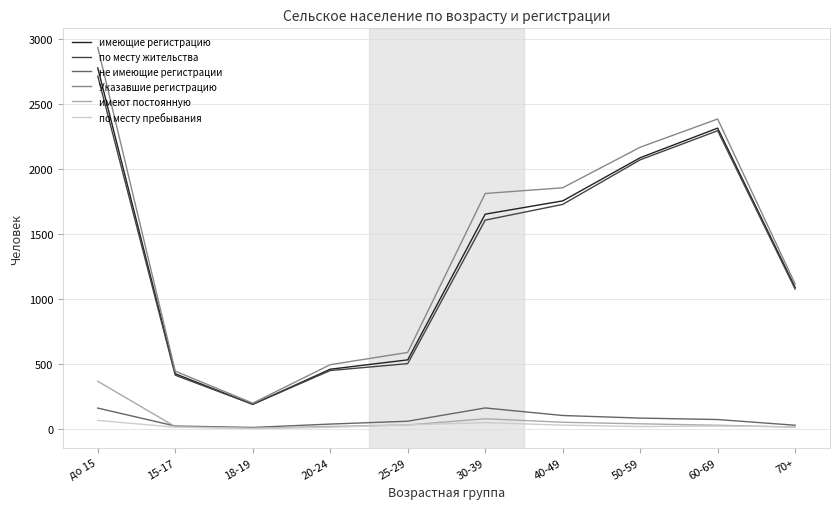

True or false: по месту пребывания and Указавшие регистрацию cross at least once.

False